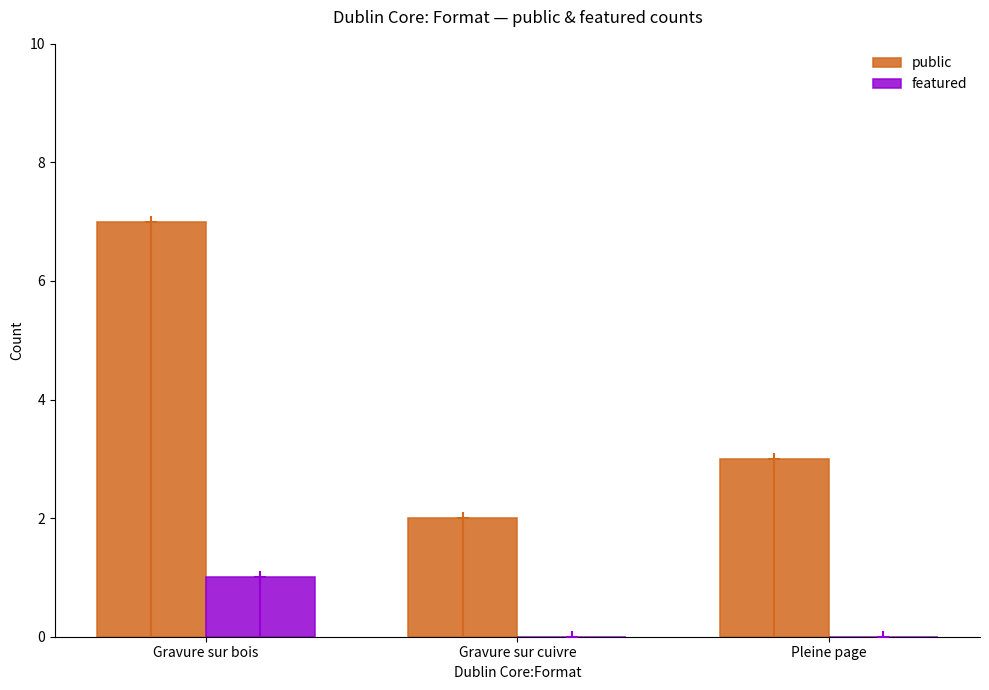

What is the highest value of the public series?

7